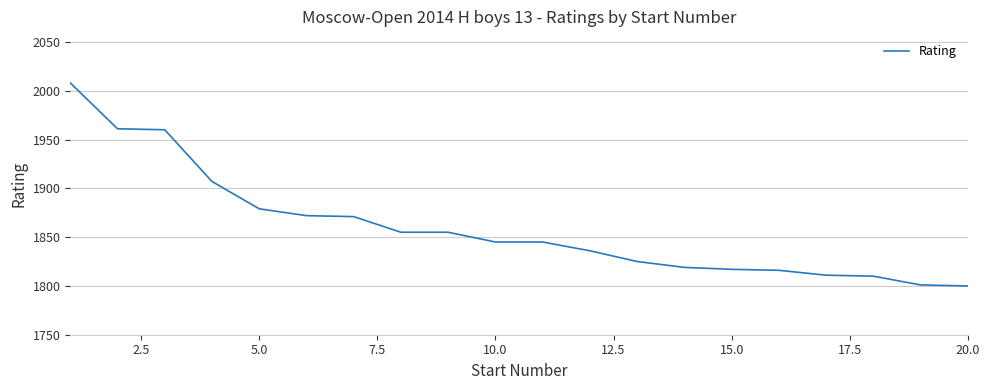

What is the difference between the maximum and minimum values?

208